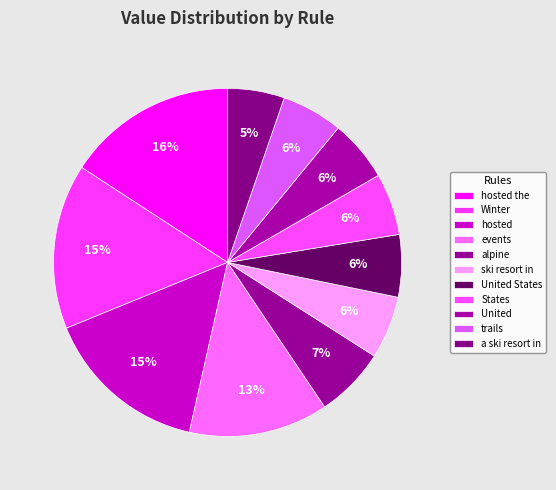

To the nearest percent, what percentage of the pie is trails?

6%